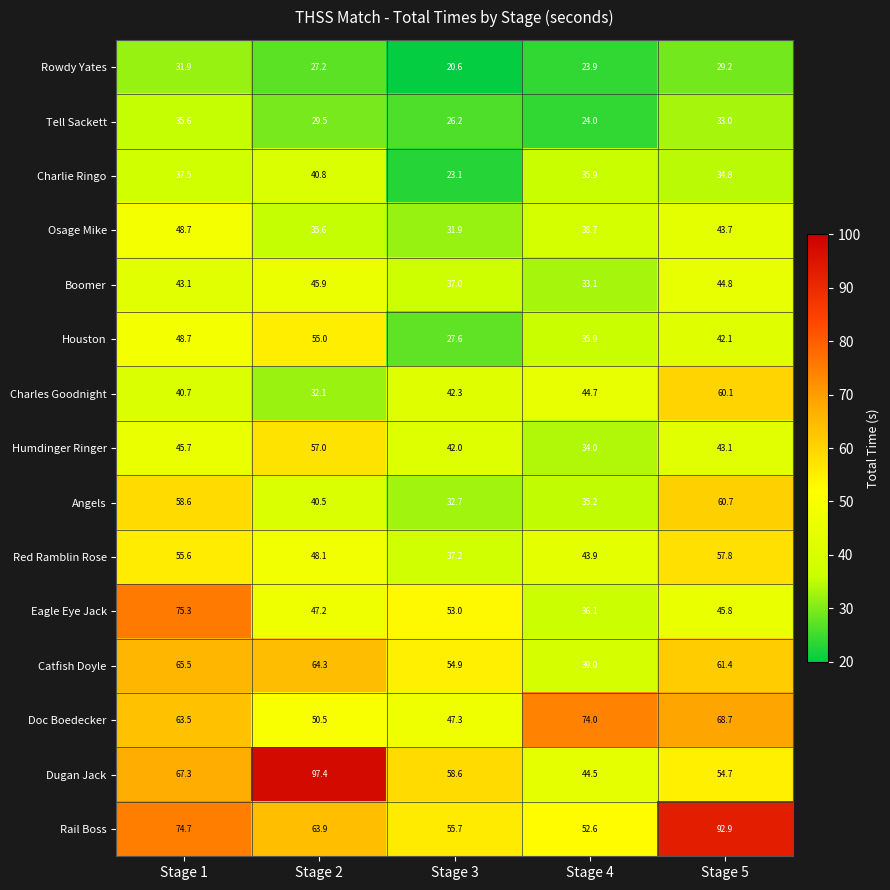

Which series changed the most between Stage 4 and Stage 5?

Rail Boss